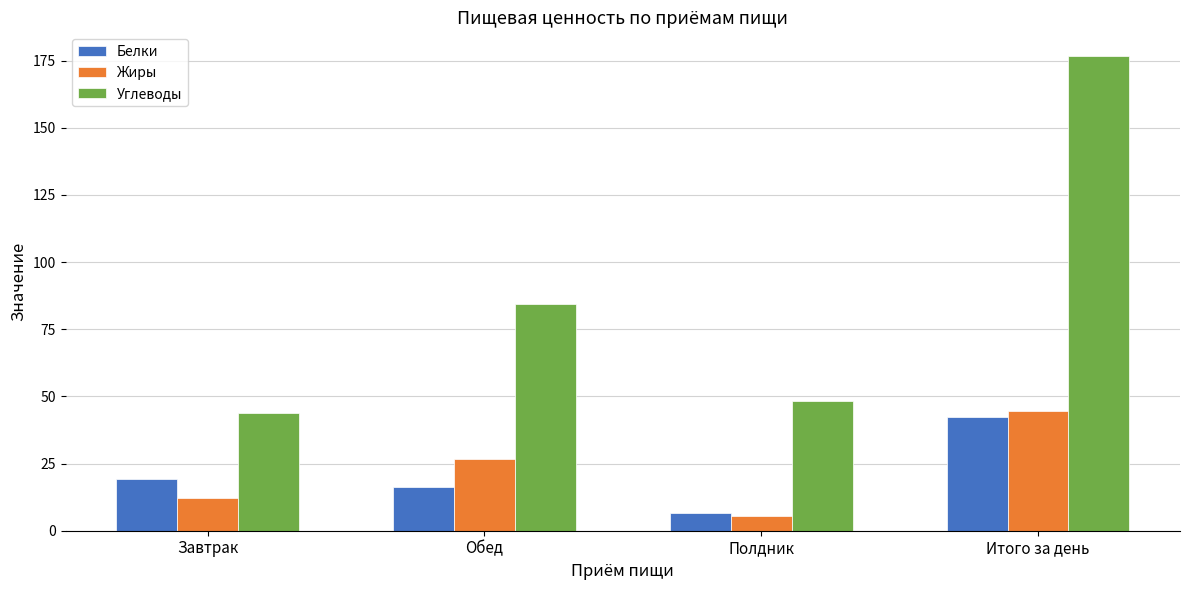

Where does the Жиры series first go above 26?

Обед